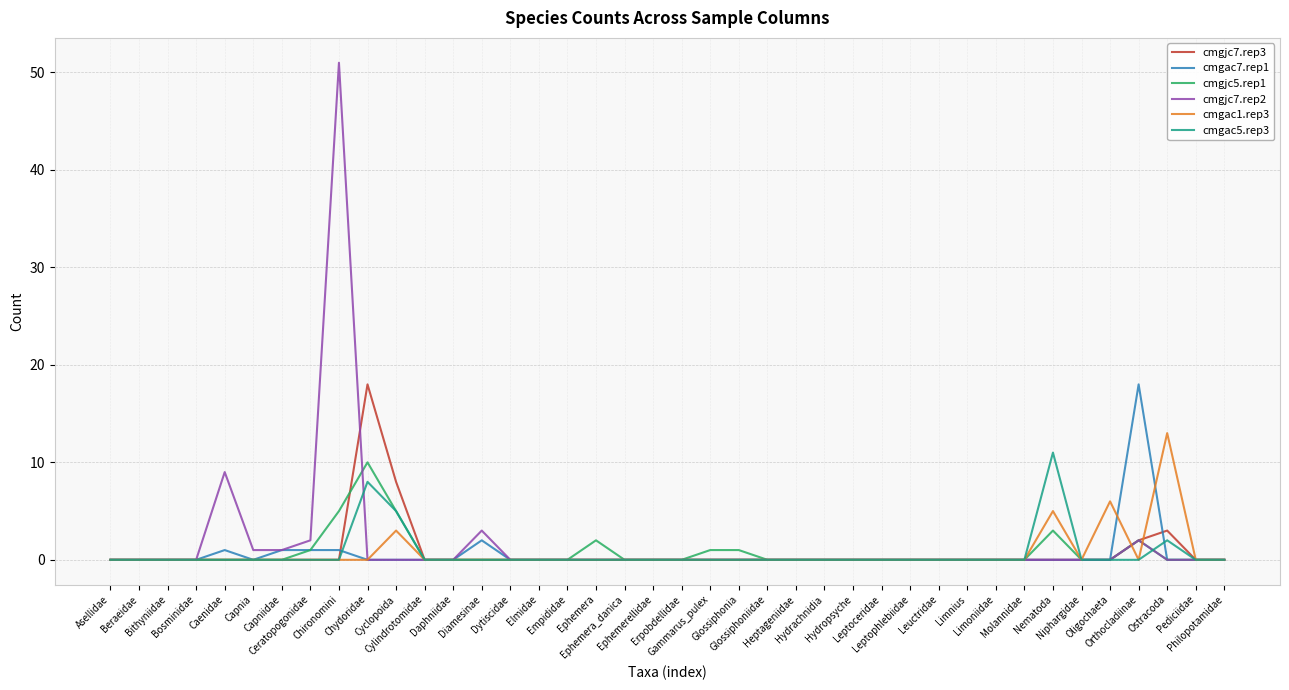

True or false: cmgac5.rep3 has a value of -4 at Daphniidae.

False